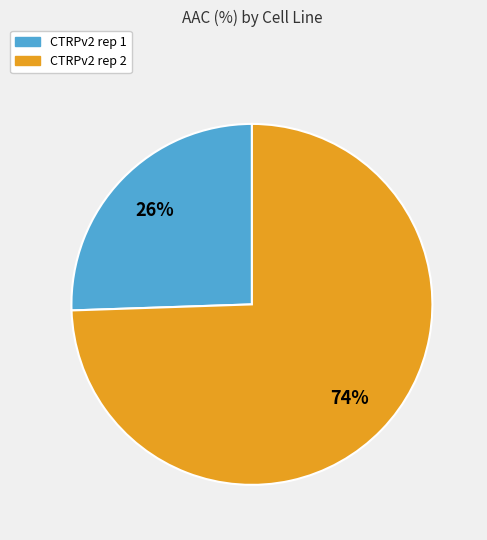

To the nearest percent, what portion does CTRPv2 rep 2 represent?

74%